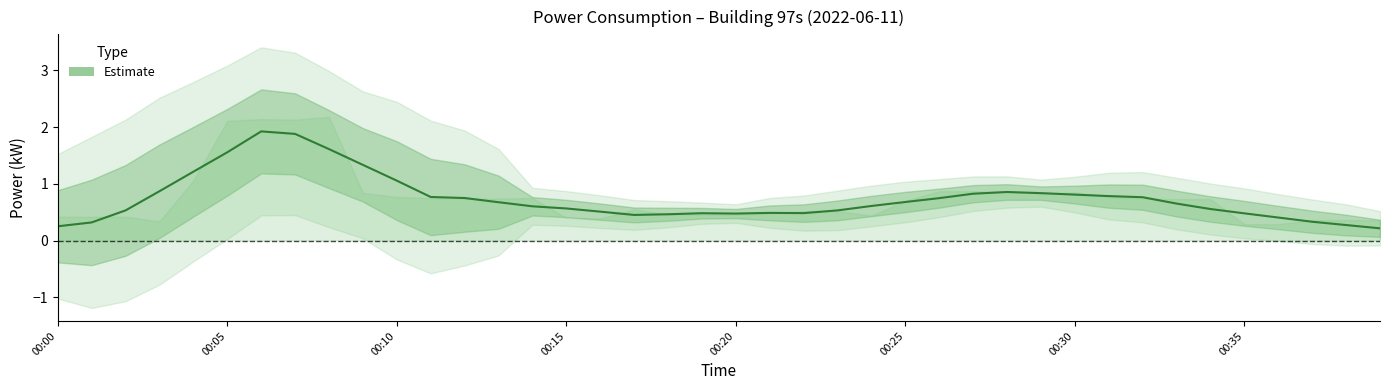

Which has a higher value, 28 or 22?

28